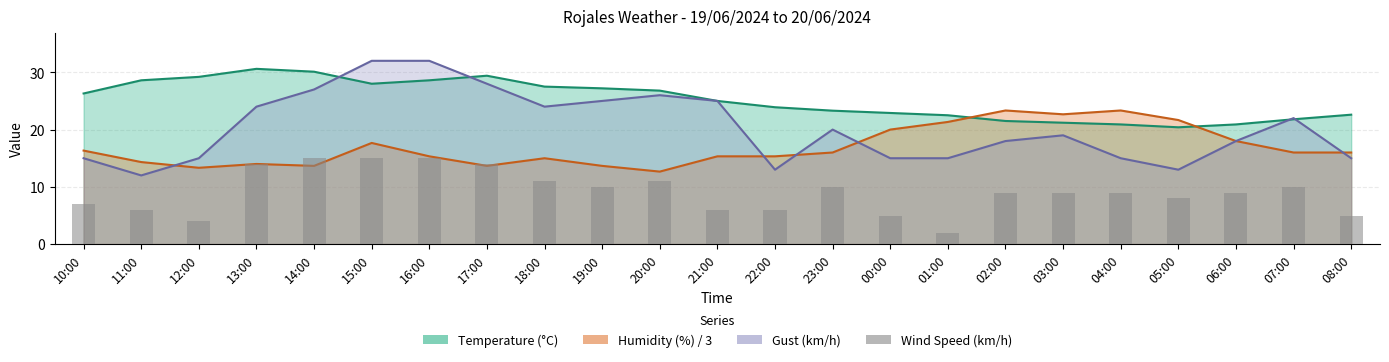

What is the value of the 6th bar from the left?

15